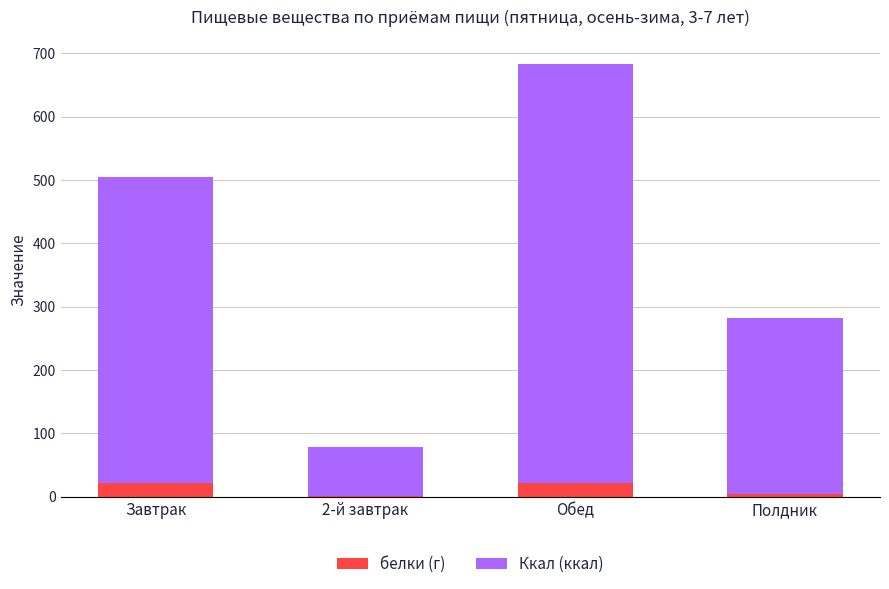

The белки (г) series shows 22.2 at Обед. True or false?

True